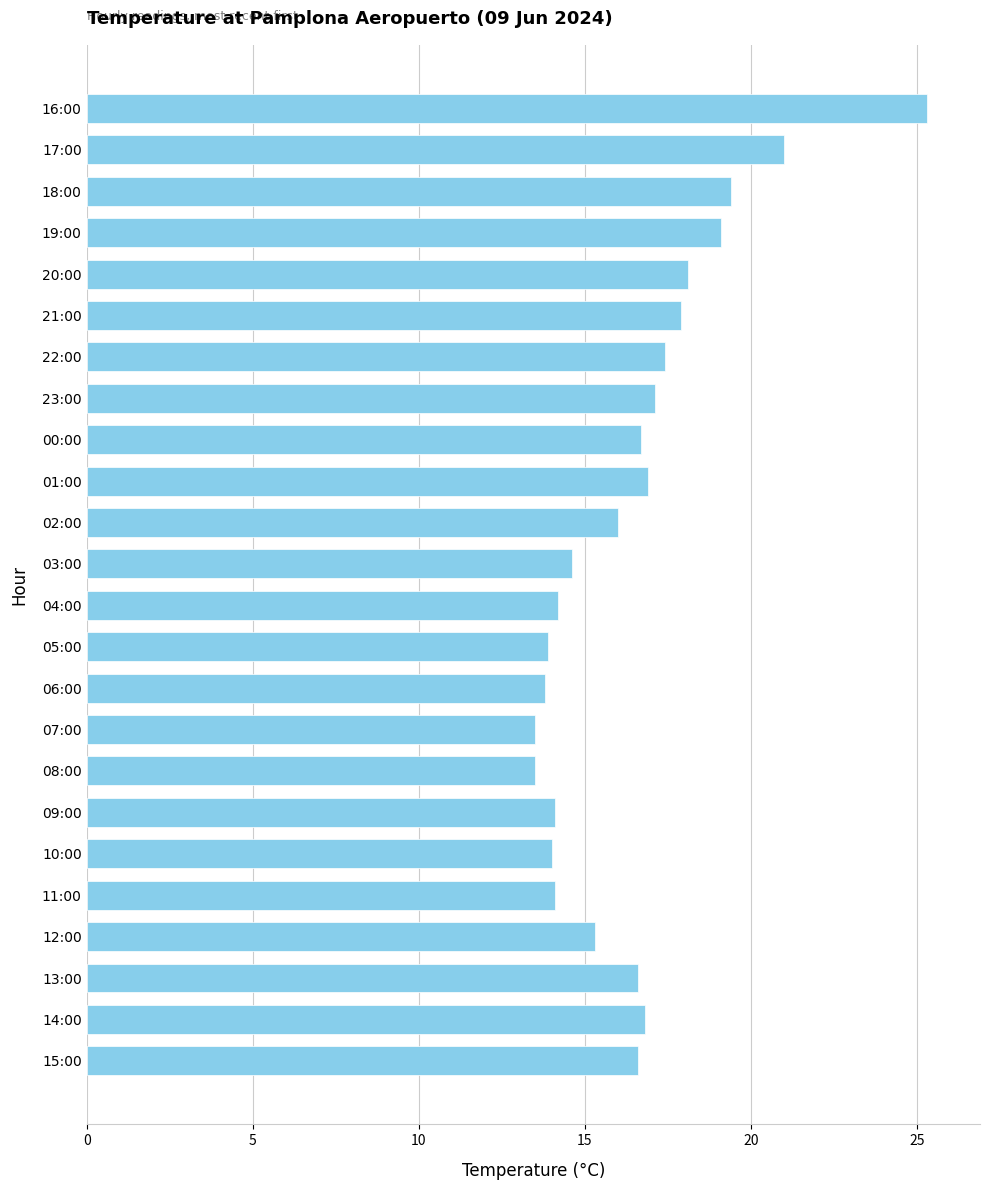

The value at 18:00 is 32.1. True or false?

False